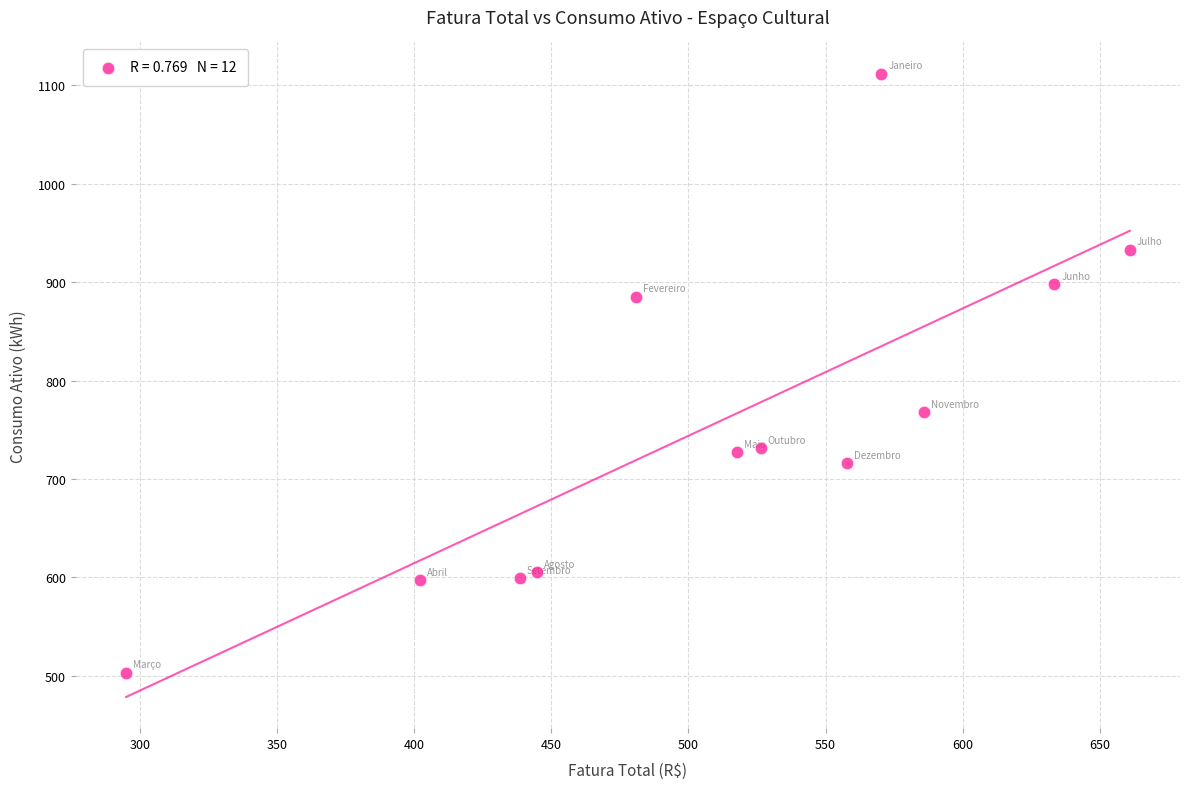

What is the average Y value?

756